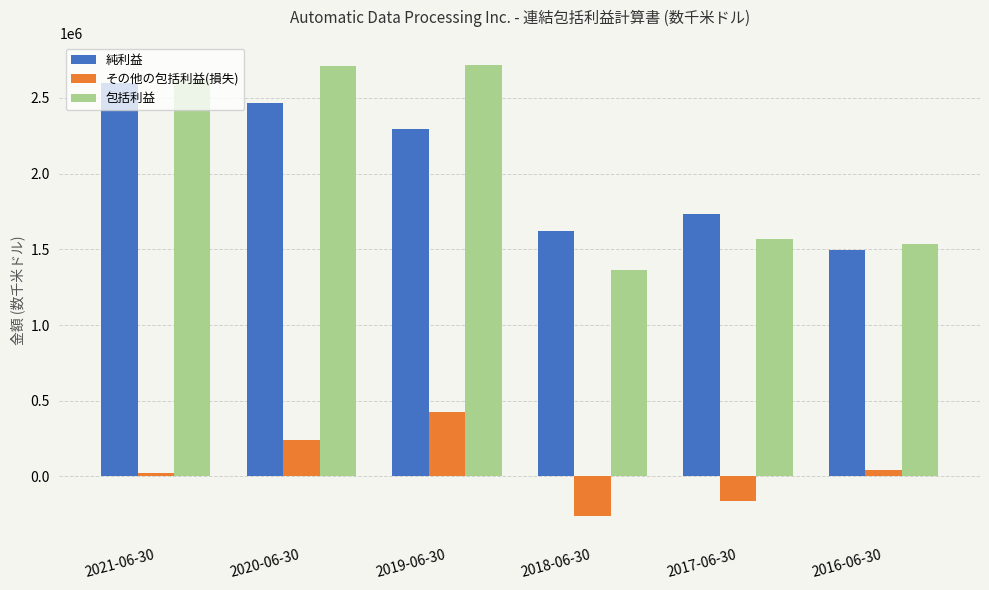

Are the bars grouped side by side (vs. stacked)?

Yes